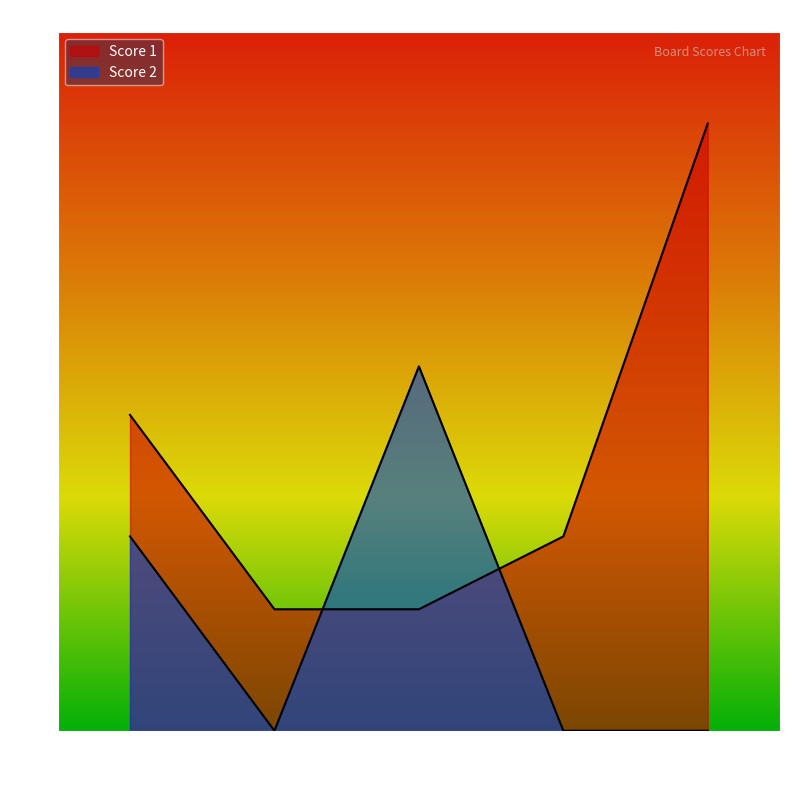

How many lines are shown in the chart?

2